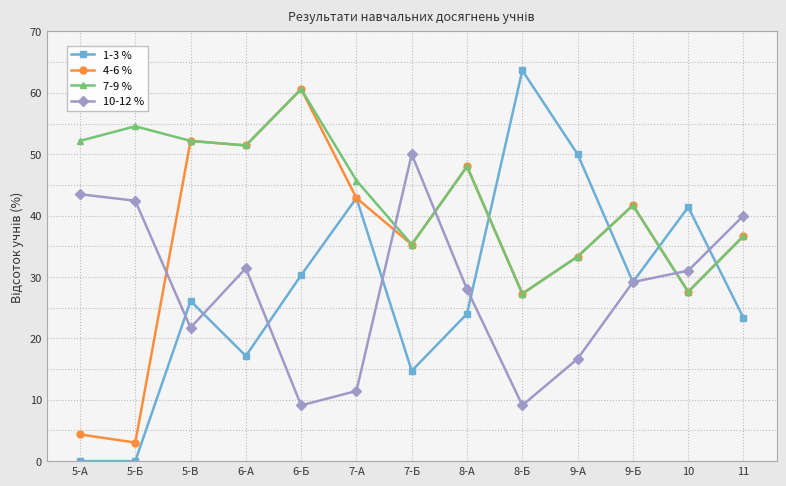

After their last crossing, which series has the higher values: 10-12 % or 7-9 %?

10-12 %